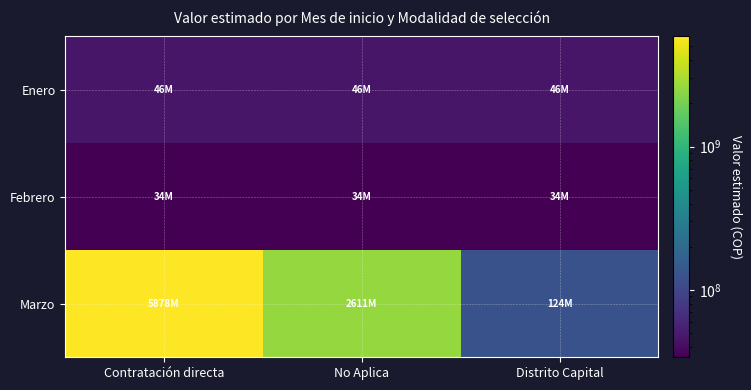

What is the smallest value displayed?

33810000